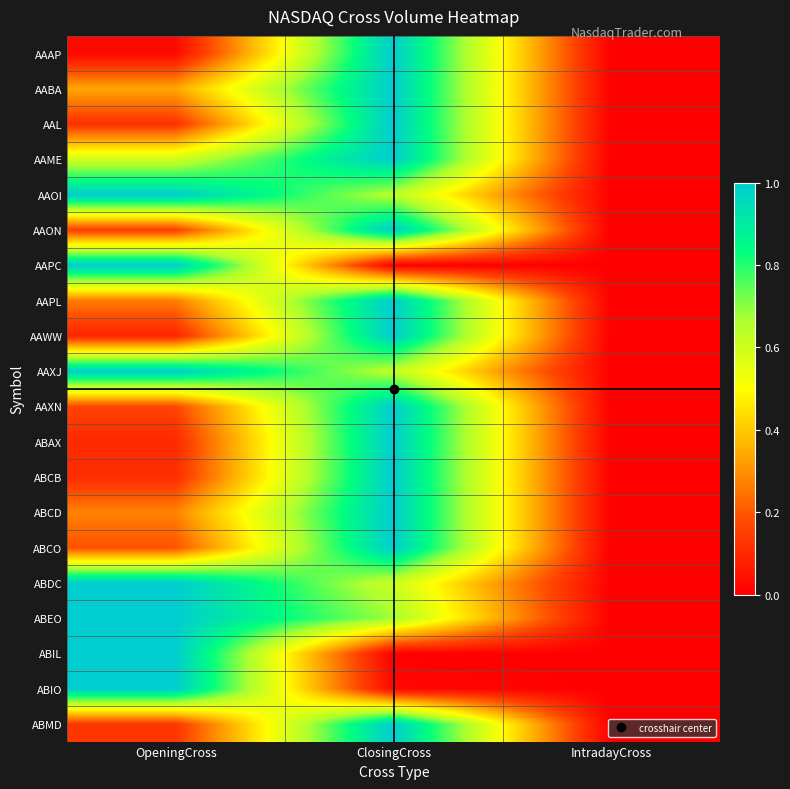

Which has a higher value, ClosingCross or IntradayCross?

ClosingCross